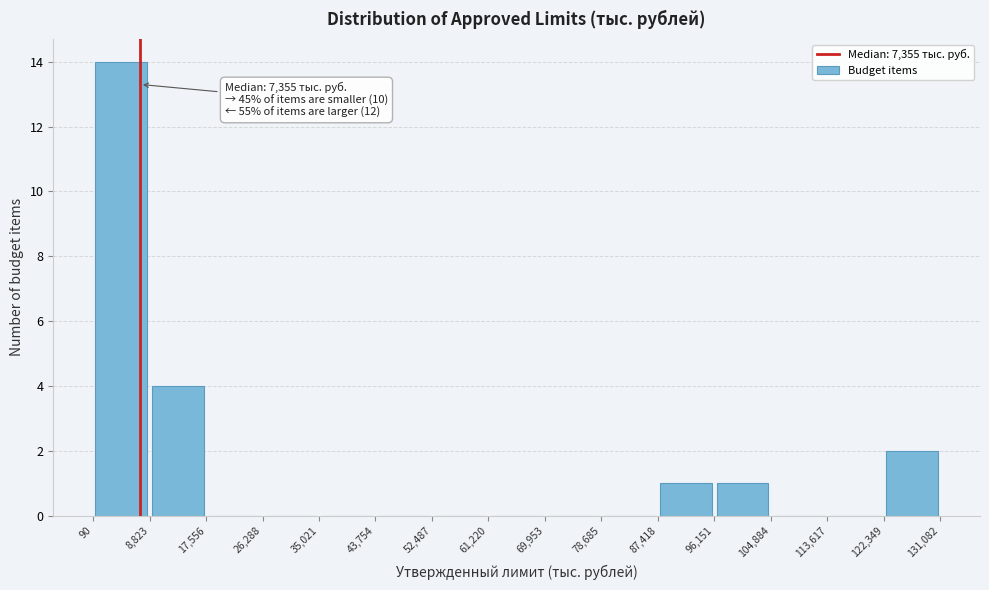

Over which range of the x-axis is the bar tallest?

90 to 8,823